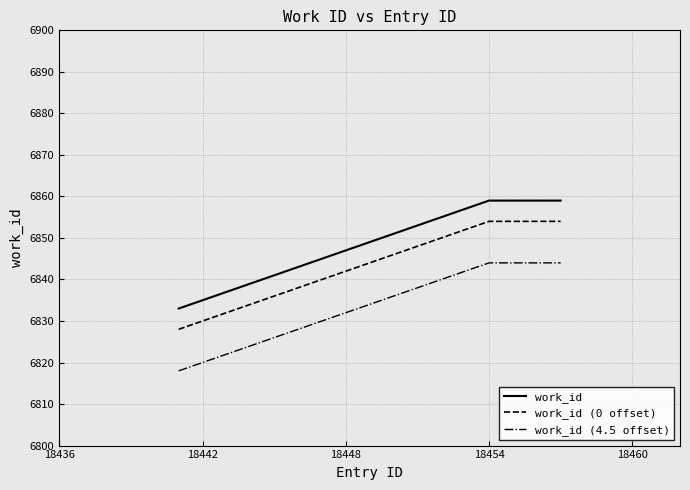

What is the difference between the maximum and minimum values in the work_id (0 offset) series?

26